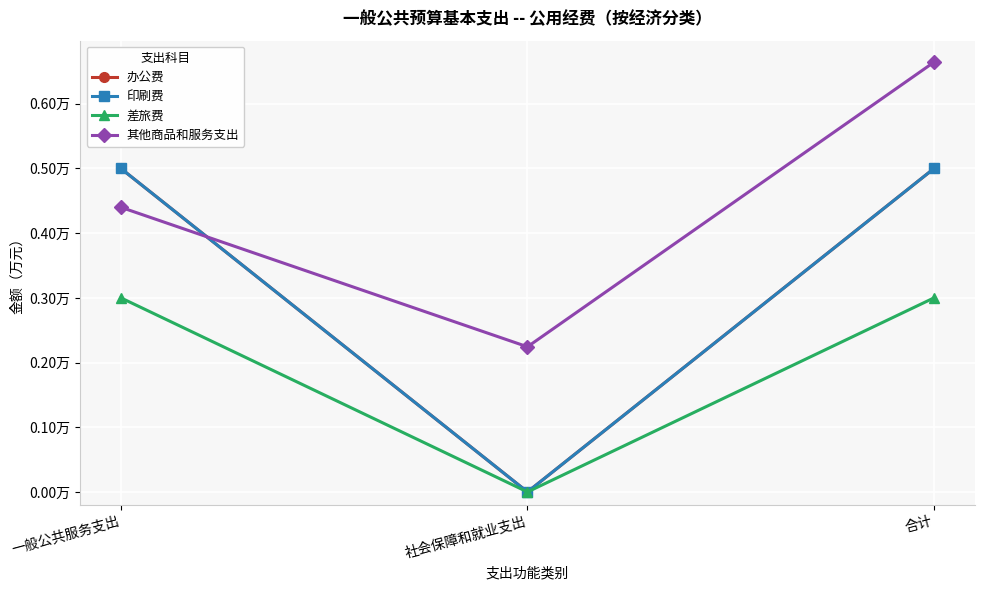

Does the chart have visible grid lines?

Yes